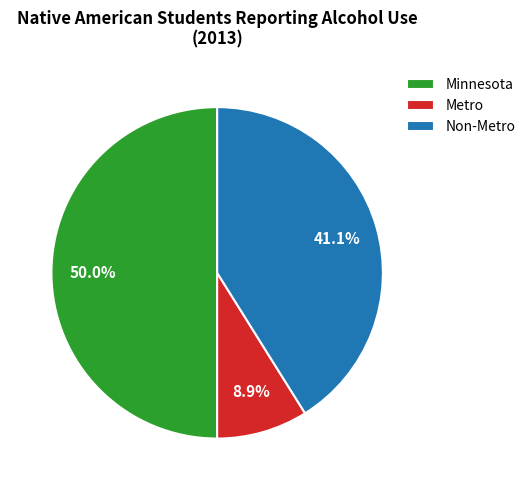

What percentage is NOT represented by Minnesota?

50.0%